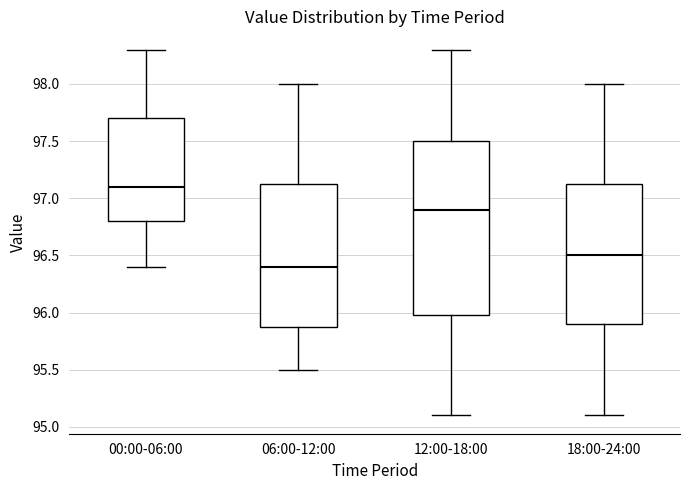

Which box has the lowest median line?

06:00-12:00